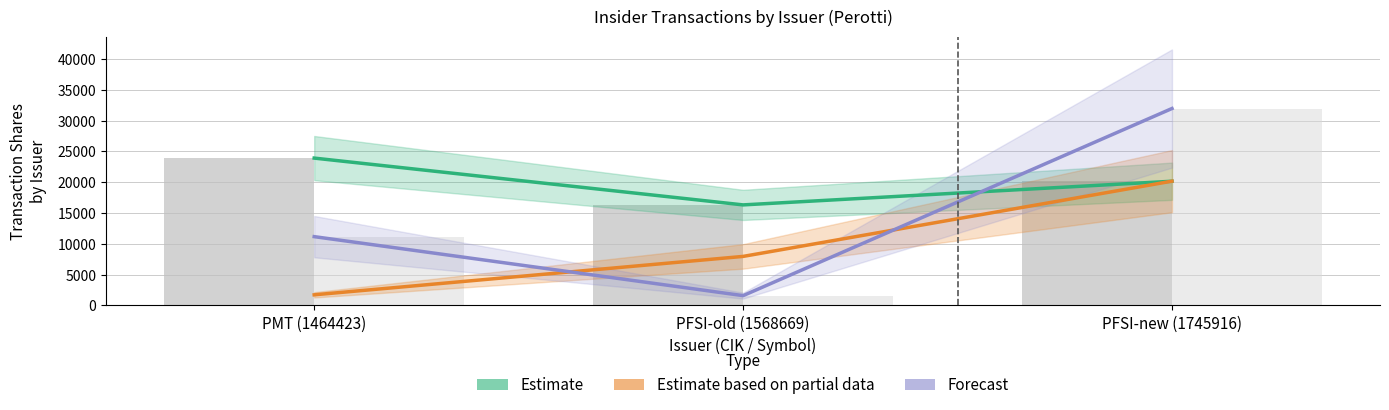

Is it true that transactionShares equals 20166.0 at PFSI-new (1745916)?

True